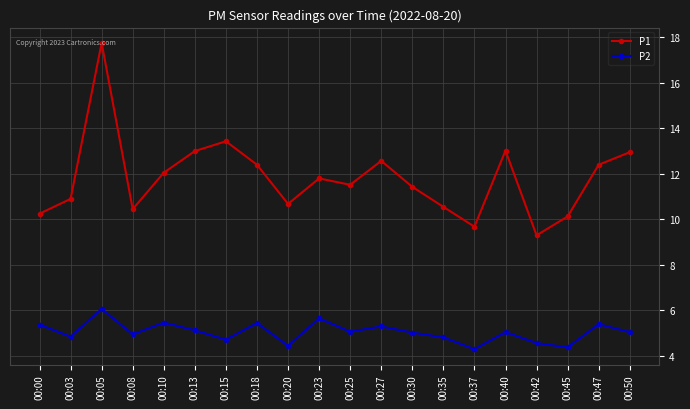

In P1, how many points are higher than both neighbors (excluding endpoints)?

5